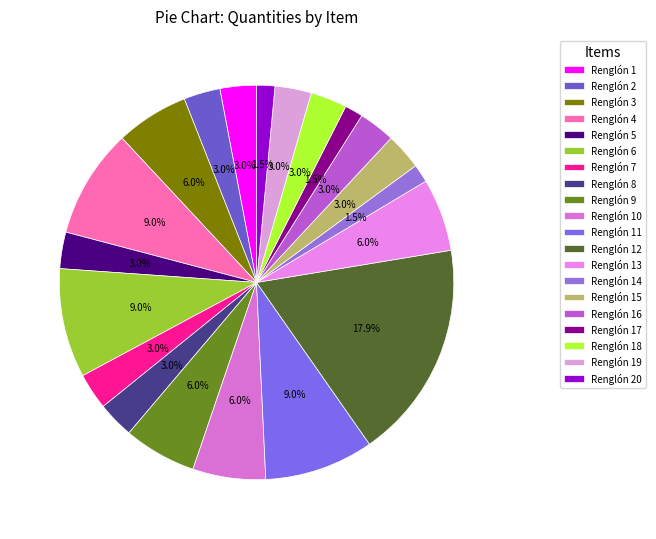

What is the change in value from Renglón 1 to Renglón 20?

-1